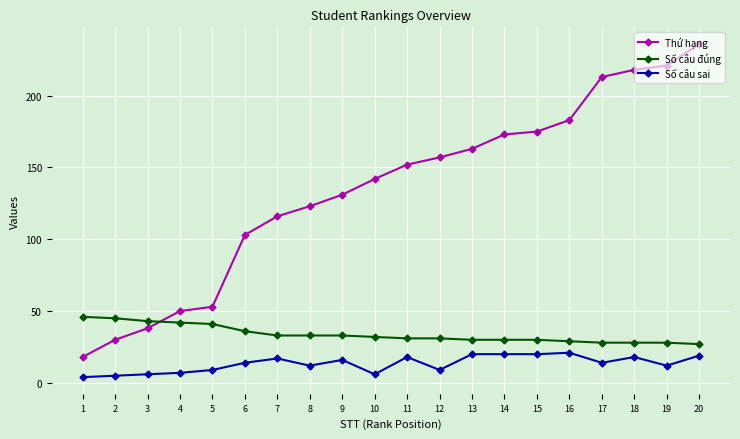

What is the greatest value displayed?

236